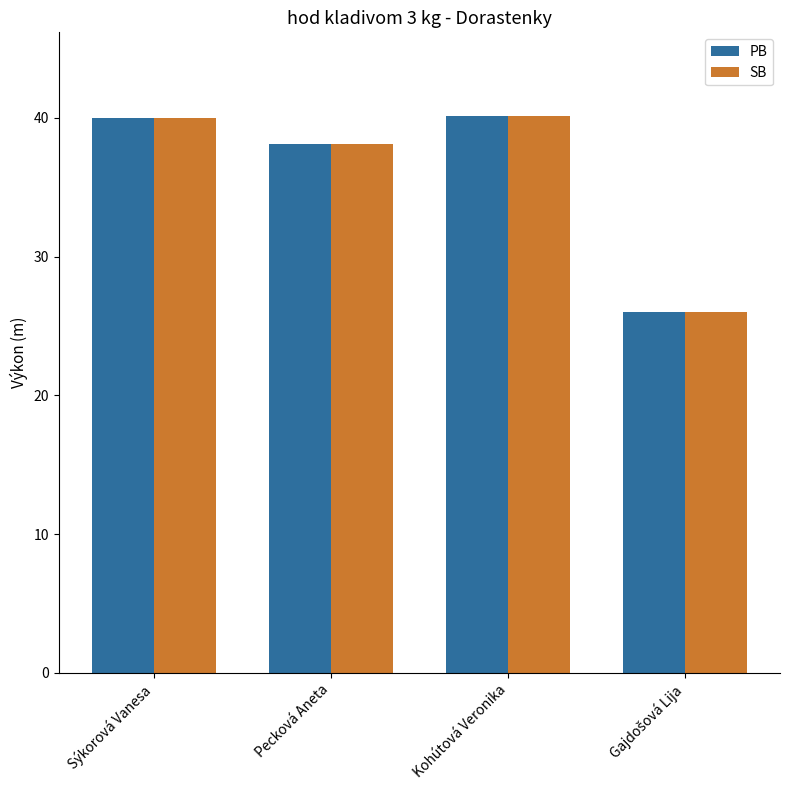

What is the difference between the second highest and minimum values in the SB series?

14.0